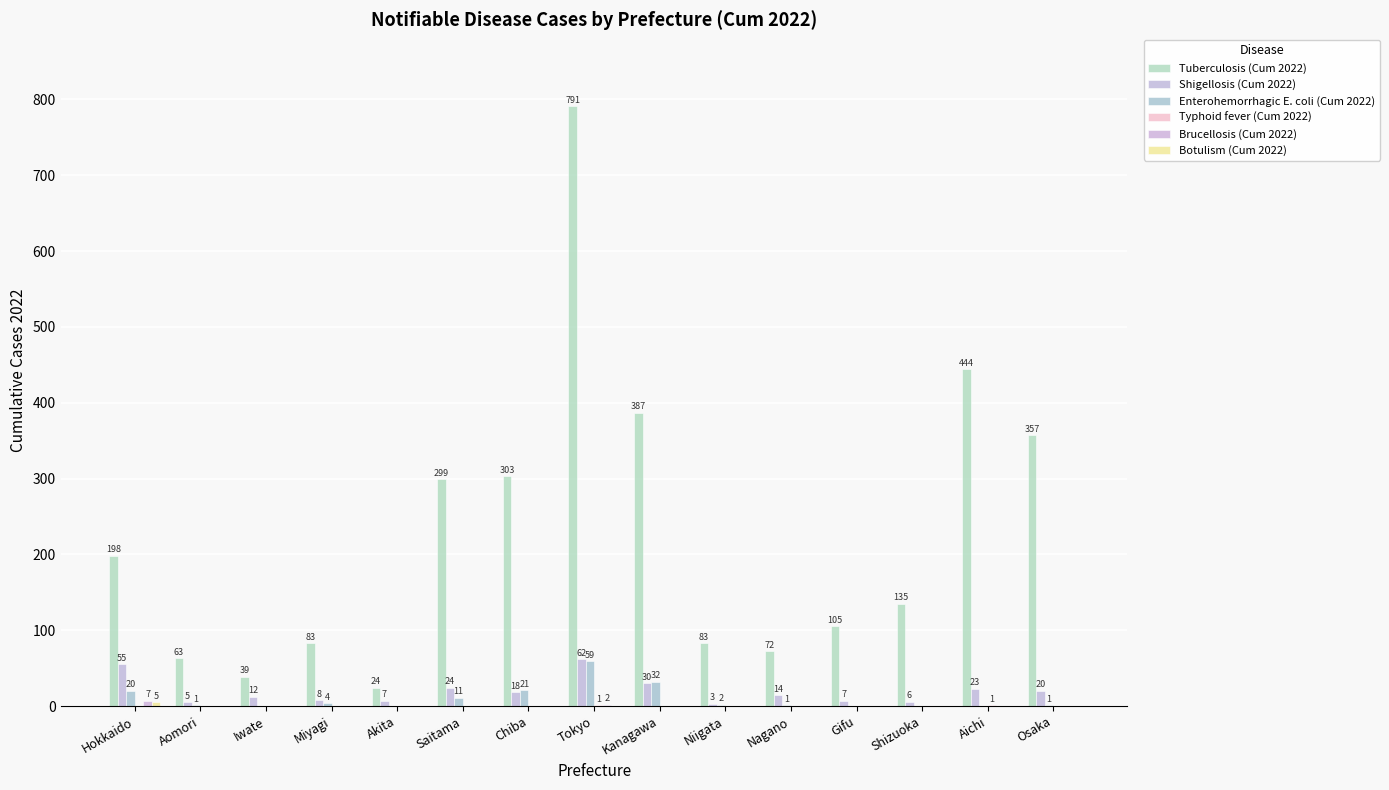

Reading left to right, transcribe all the data shown in this chart.

Tuberculosis (Cum 2022): 198	63	39	83	24	299	303	791	387	83	72	105	135	444	357
Shigellosis (Cum 2022): 55	5	12	8	7	24	18	62	30	3	14	7	6	23	20
Enterohemorrhagic E. coli (Cum 2022): 20	1	0	4	0	11	21	59	32	2	1	0	0	0	1
Typhoid fever (Cum 2022): 0	0	0	0	0	0	0	1	0	0	0	0	0	1	0
Brucellosis (Cum 2022): 7	0	0	0	0	0	0	2	0	0	0	0	0	0	0
Botulism (Cum 2022): 5	0	0	0	0	0	0	0	0	0	0	0	0	0	0